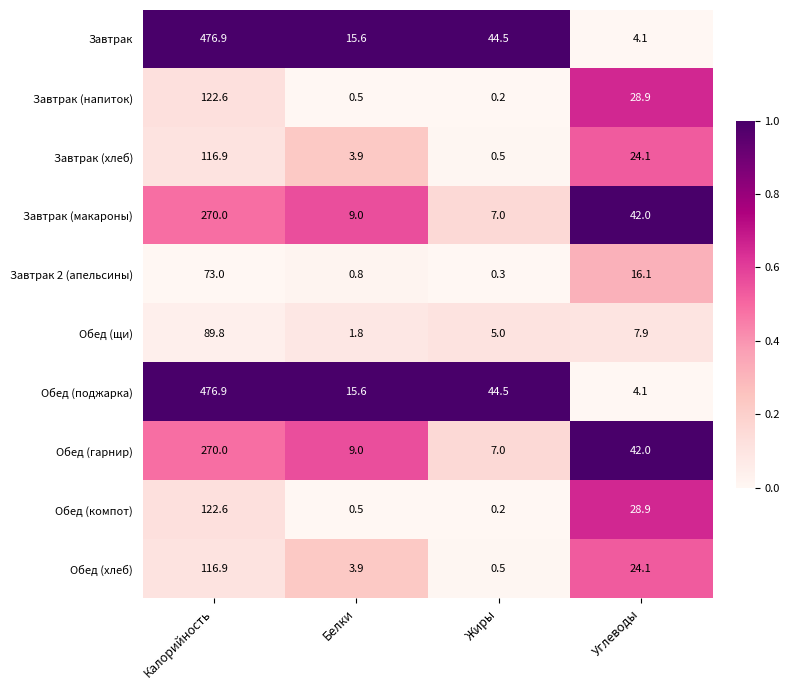

What is the total value across all series at Углеводы?

222.2